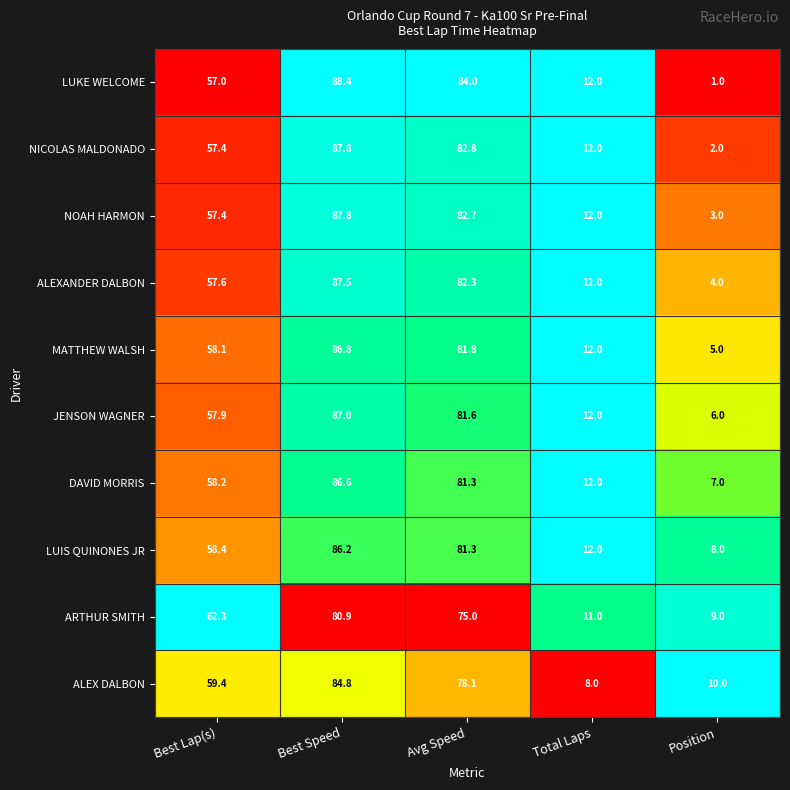

What is the sum of all ARTHUR SMITH values?

238.2